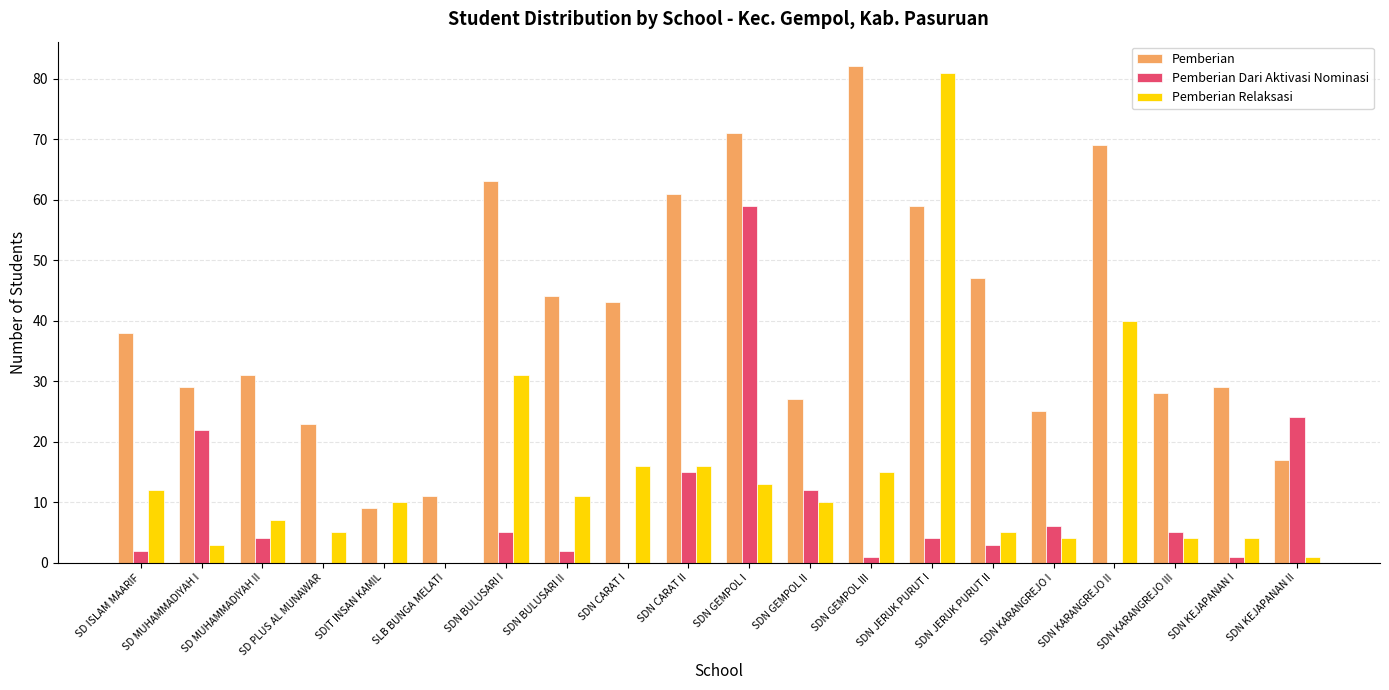

What is the highest value of the Pemberian Relaksasi series?

81